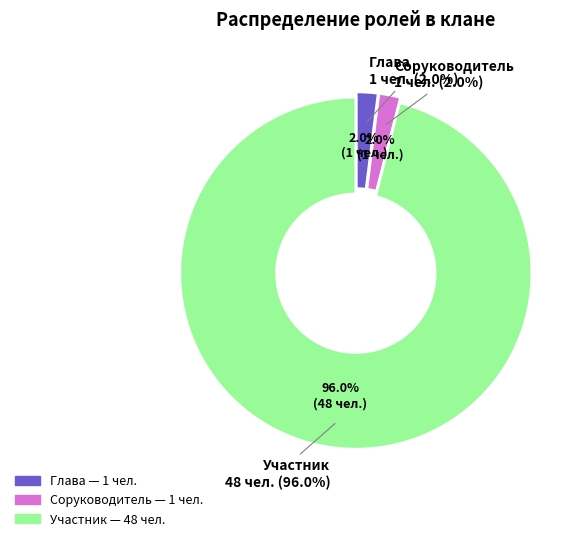

Is there any slice that represents more than half of the pie?

Yes